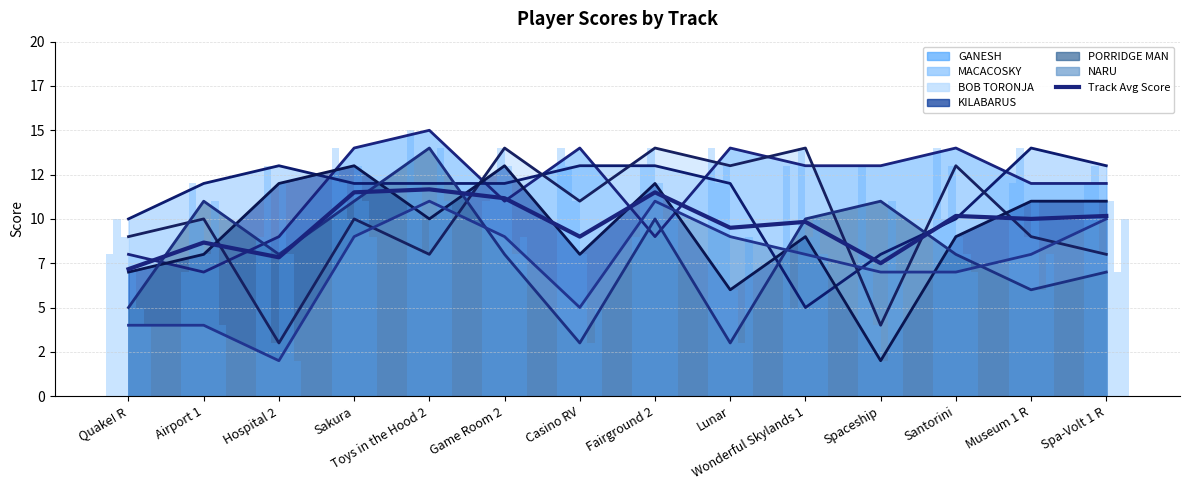

Rank the series at Game Room 2 from highest to lowest value.

BOB TORONJA, KILABARUS, MACACOSKY, GANESH, NARU, PORRIDGE MAN